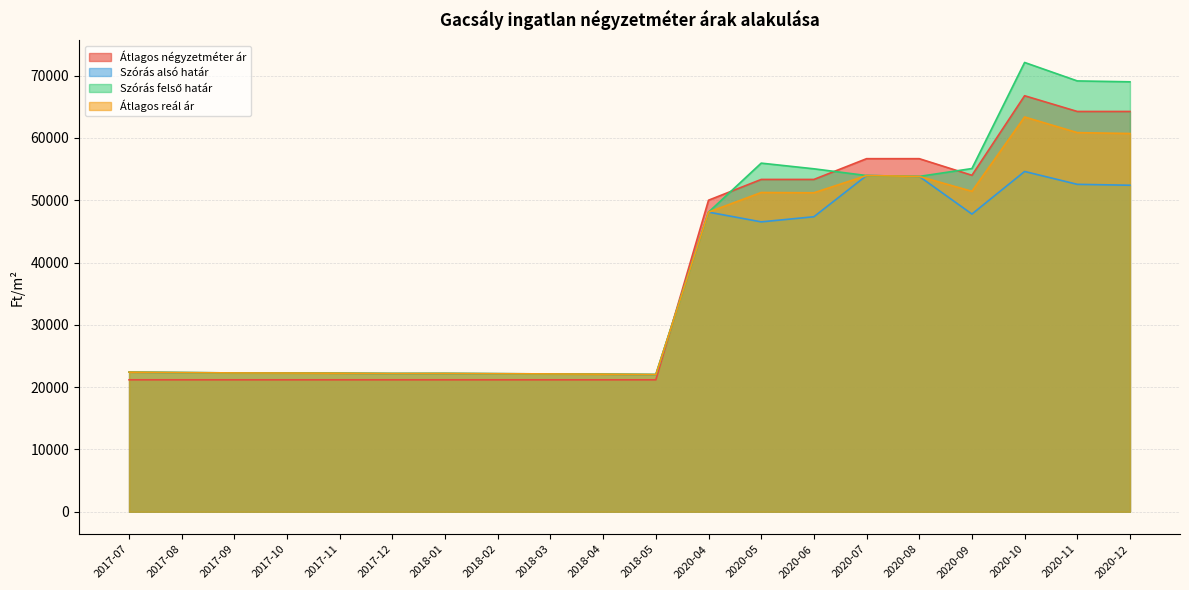

What is the minimum value shown in the chart?

21176